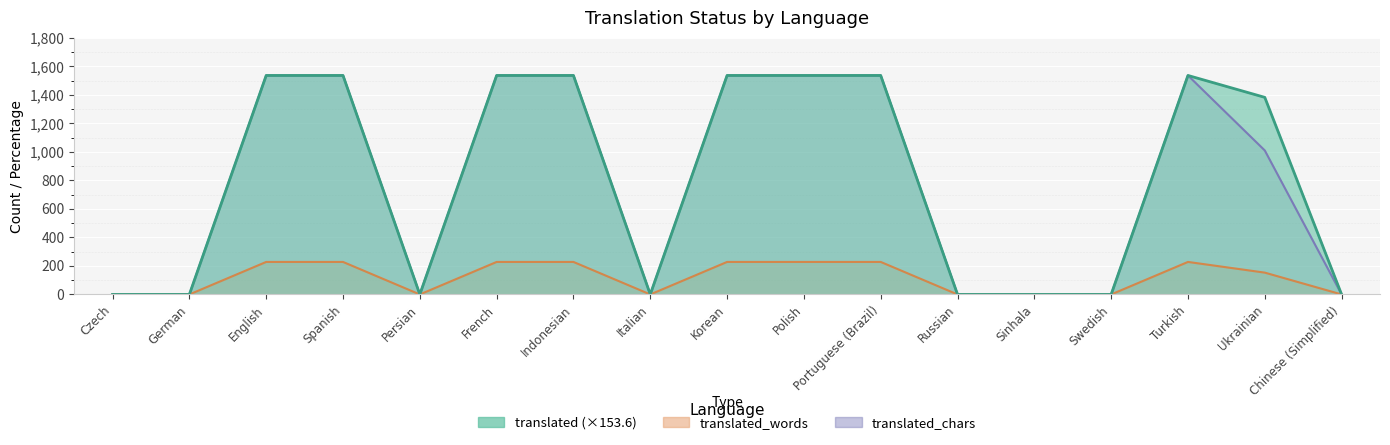

The translated_percent series shows 228.0 at Turkish. True or false?

True